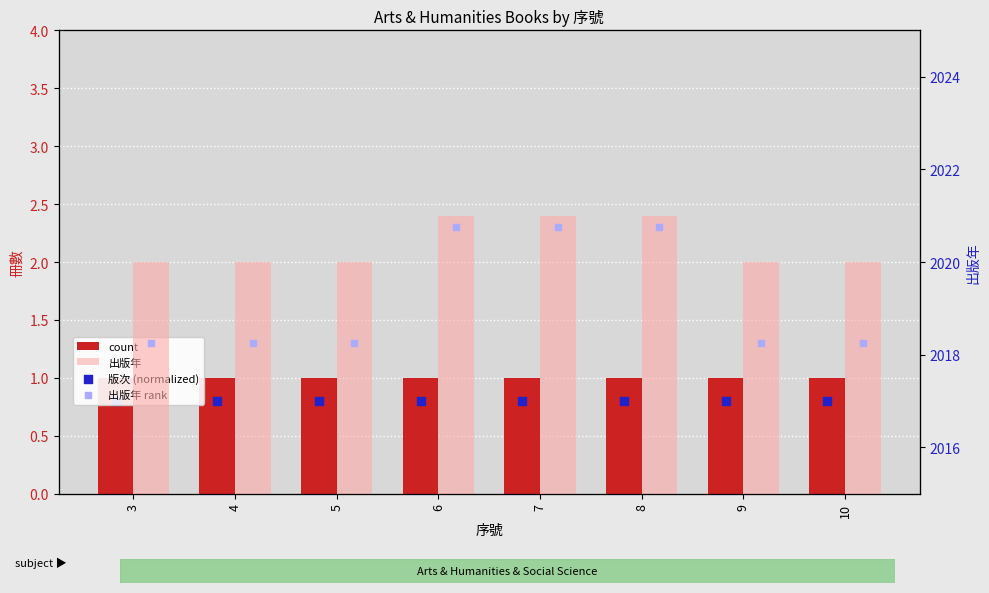

Which series has the largest total across all categories?

出版年